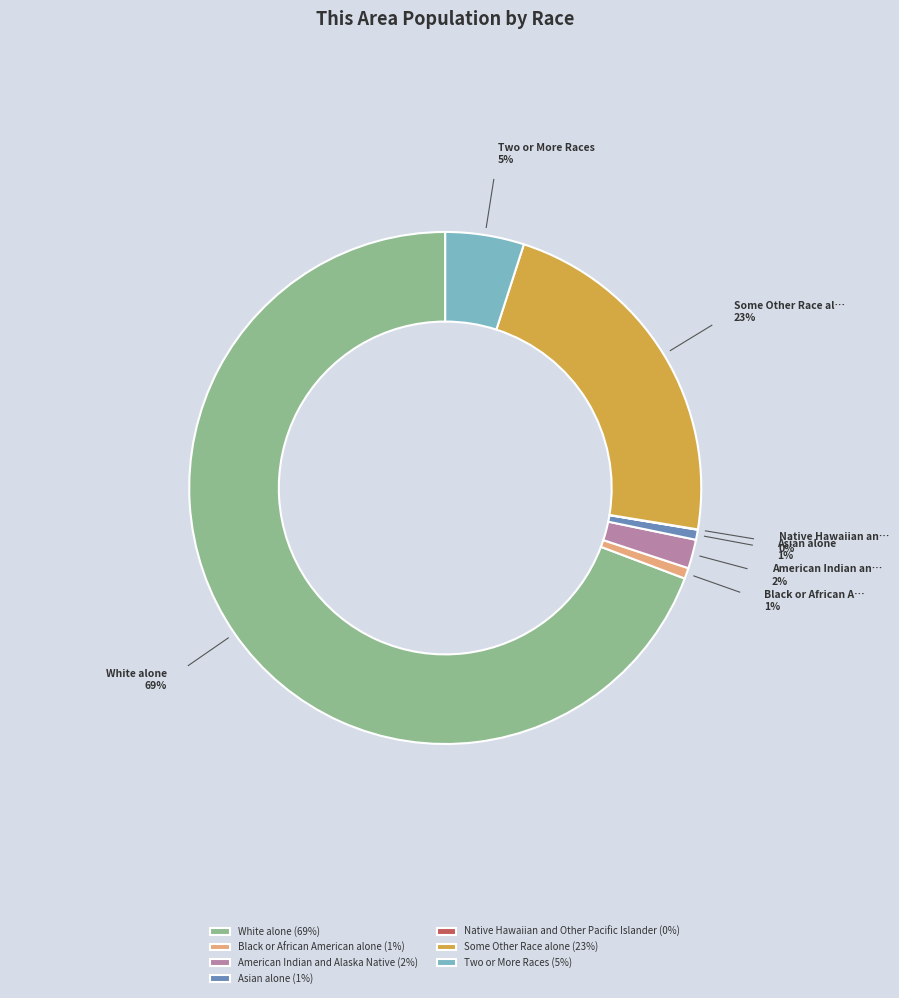

The White alone slice represents 69% of the pie. True or false?

True